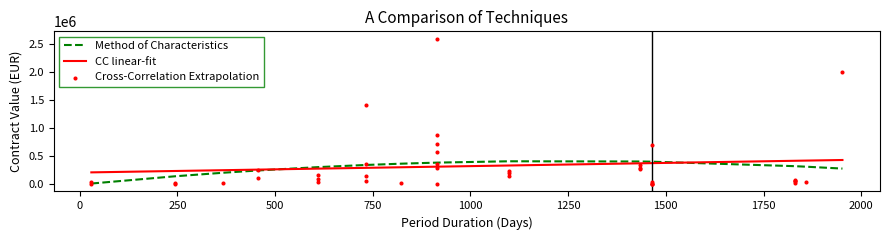

Which series has the largest total across all categories?

Method of Characteristics